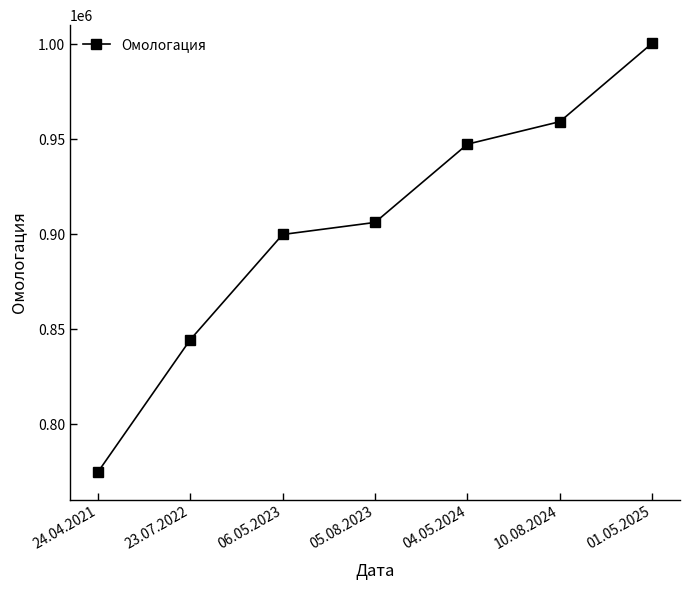

List the labels in order of value, largest first.

01.05.2025, 10.08.2024, 04.05.2024, 05.08.2023, 06.05.2023, 23.07.2022, 24.04.2021